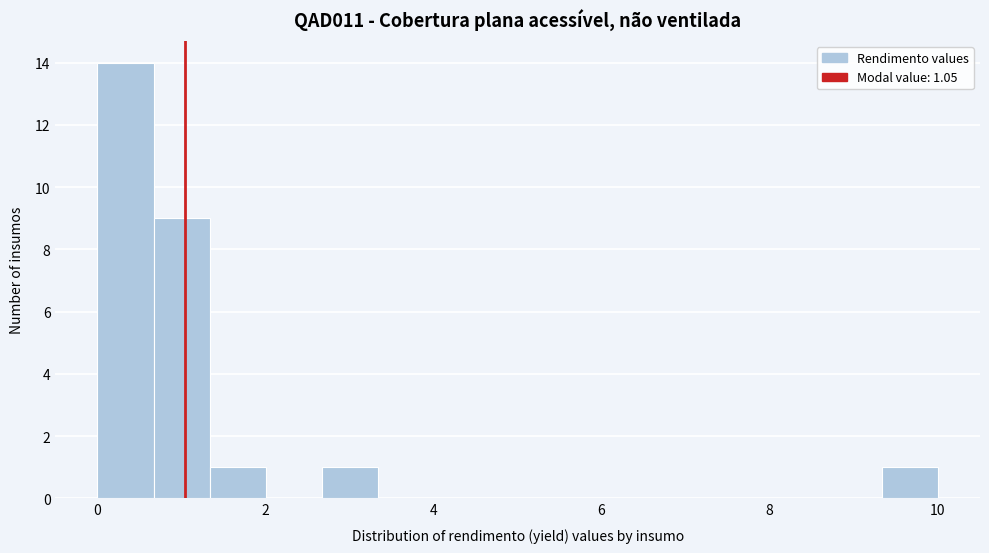

Read against the x-axis, roughly where is the centre of the tallest bar?

0.4